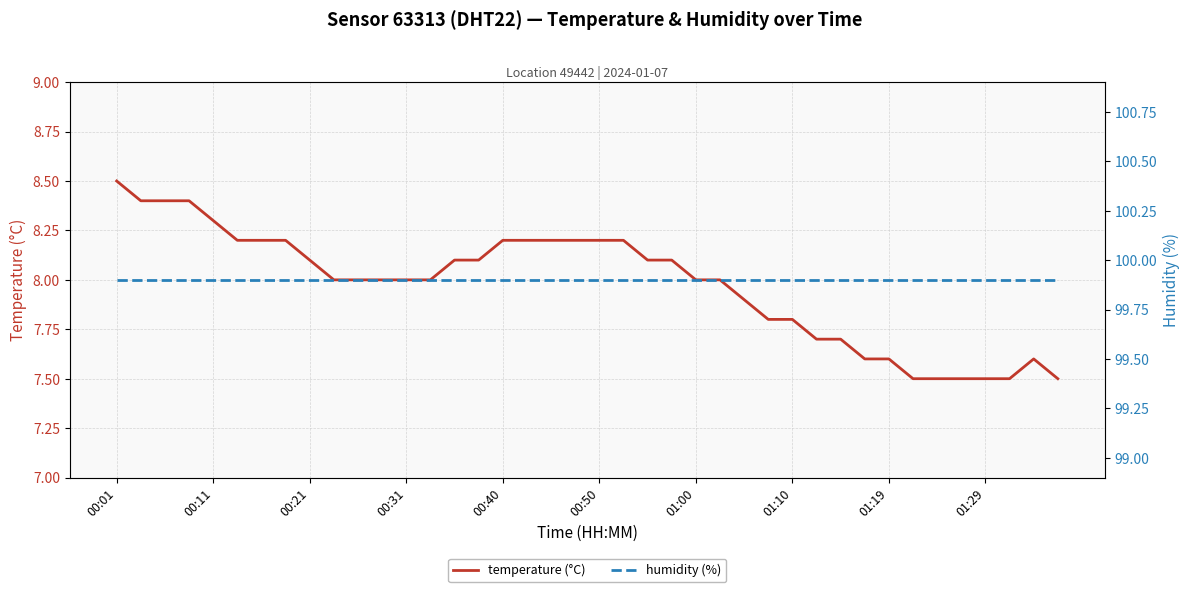

Is it true that temperature (°C) equals 7.7 at 30?

True